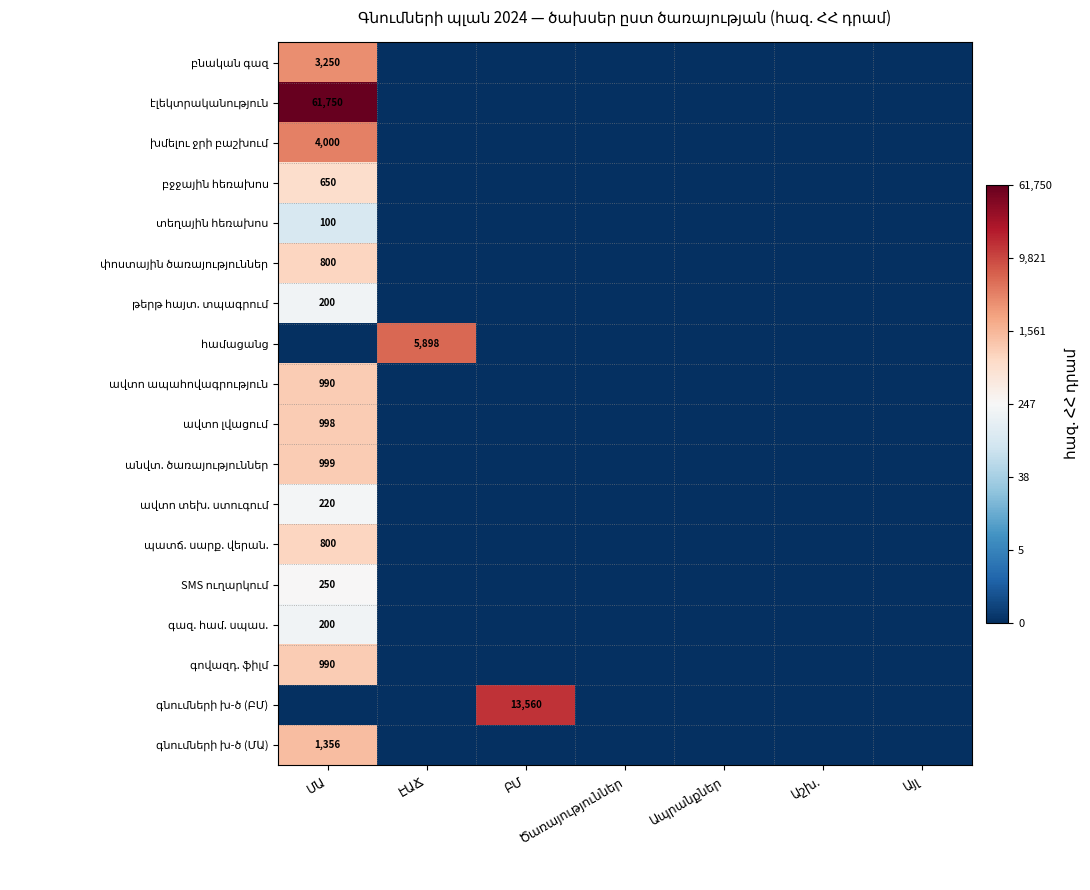

Which category has the highest value in the էլեկտրականություն series?

ՄԱ